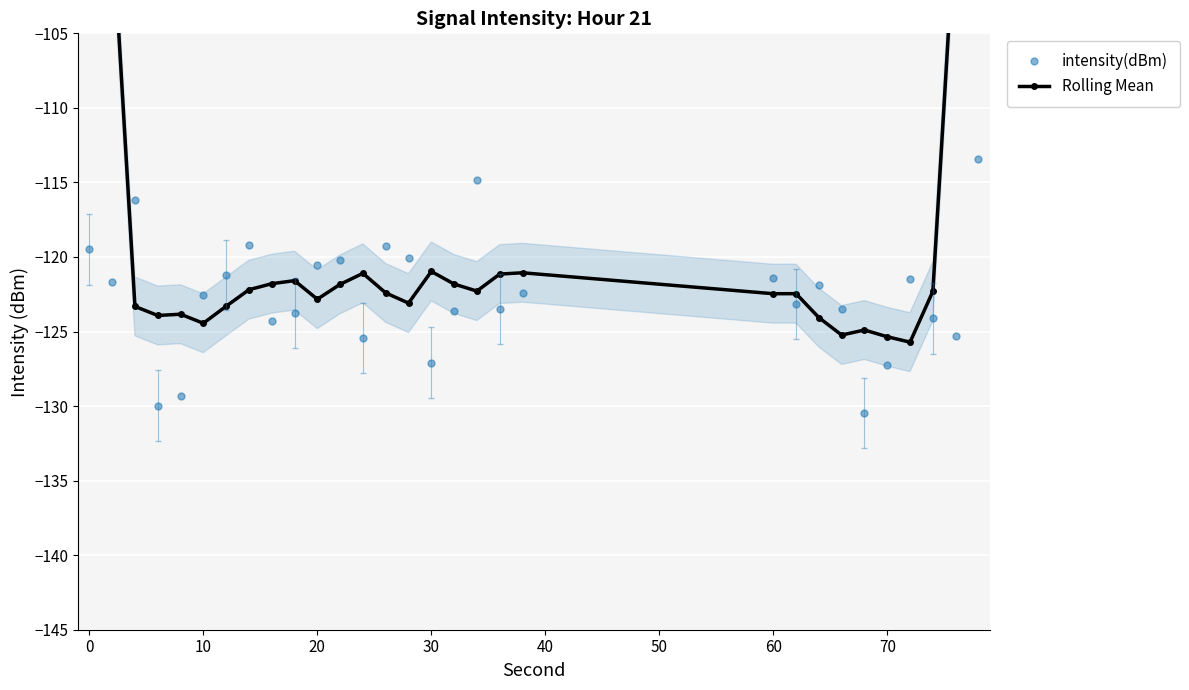

The value of intensity(dBm) at 0 is -119.5. True or false?

True